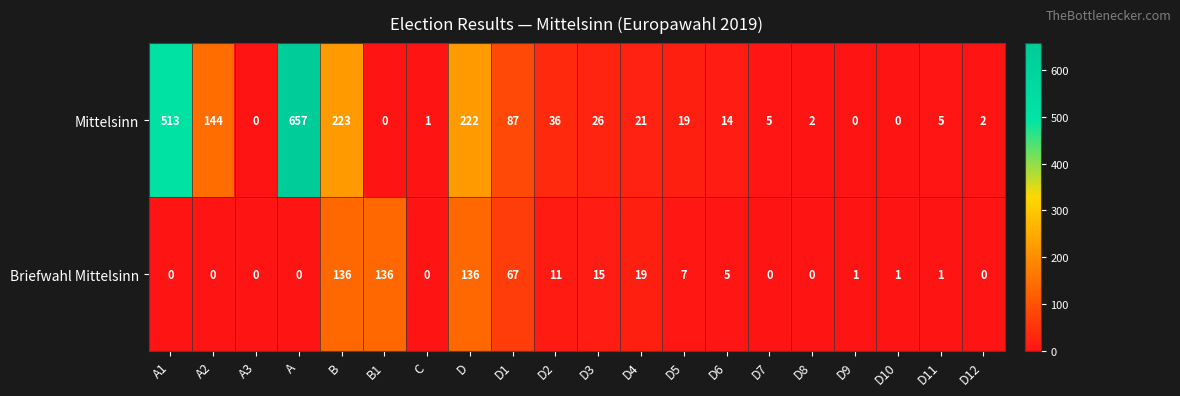

Which label corresponds to the largest value in the chart?

A